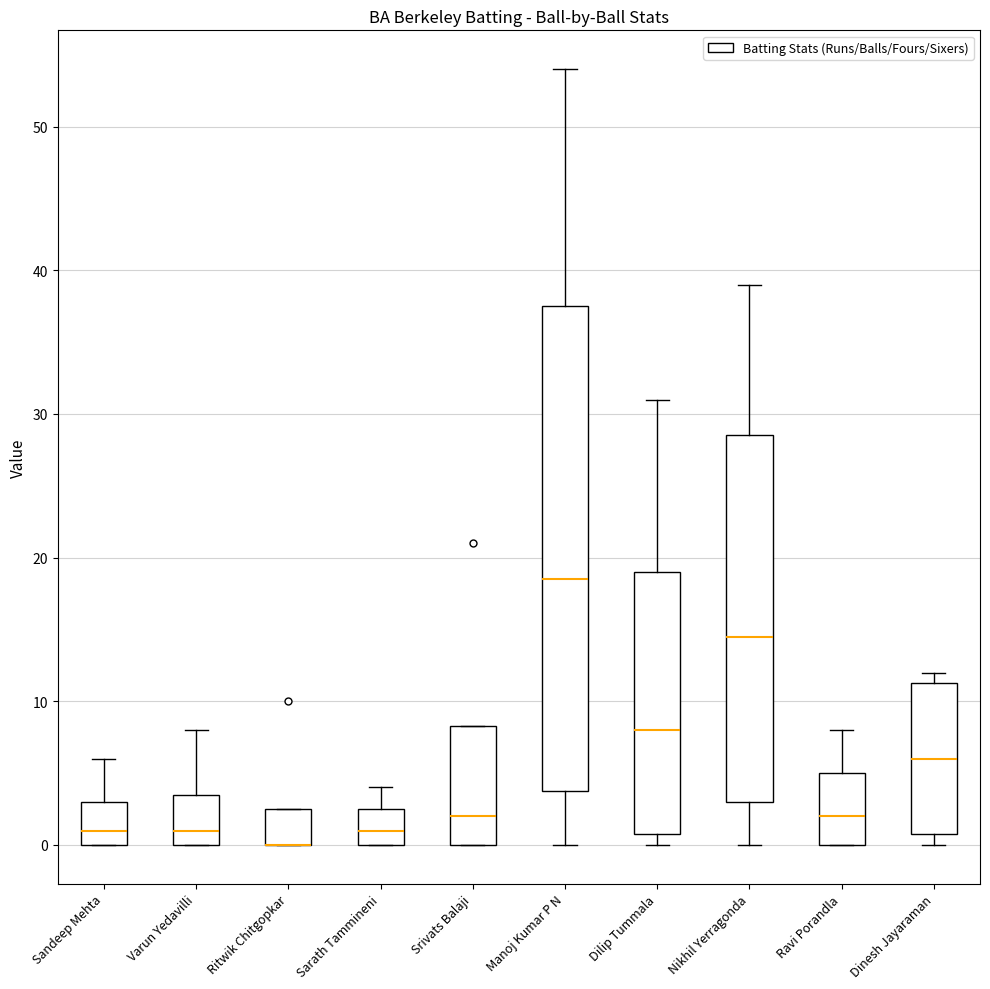

Reading left to right, read every box against the y-axis: the position of its median line, the range the box covers, and the ends of its whiskers. The values are not printed on the chart, so give them approximately, as read against the axis.

Sandeep Mehta: median 1, box 0 to 3, whiskers 0 to 6
Varun Yedavilli: median 1, box 0 to 4, whiskers 0 to 8
Ritwik Chitgopkar: median 0 (drawn on the box's lower edge), box 0 to 3, whiskers 0 to 3
Sarath Tammineni: median 1, box 0 to 3, whiskers 0 to 4
Srivats Balaji: median 2, box 0 to 8, whiskers 0 to 8
Manoj Kumar P N: median 19, box 4 to 38, whiskers 0 to 54
Dilip Tummala: median 8, box 1 to 19, whiskers 0 to 31
Nikhil Yerragonda: median 15, box 3 to 29, whiskers 0 to 39
Ravi Porandla: median 2, box 0 to 5, whiskers 0 to 8
Dinesh Jayaraman: median 6, box 1 to 11, whiskers 0 to 12